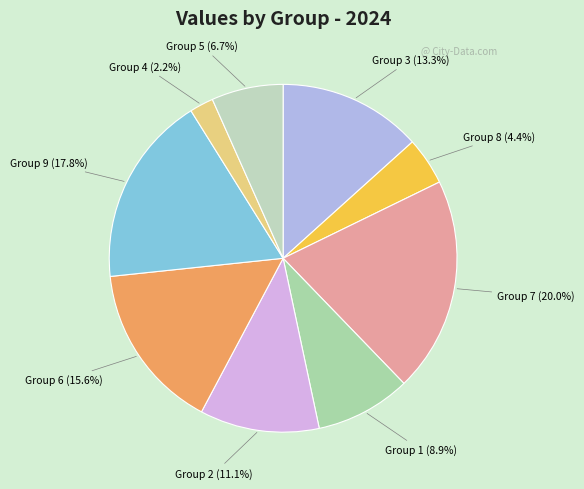

Is Group 8 (4.4%) the majority of the pie?

No